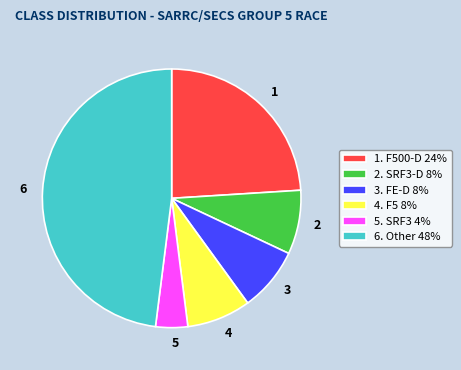

Combined, do 6. Other 48% and 5. SRF3 4% account for over 50%?

Yes